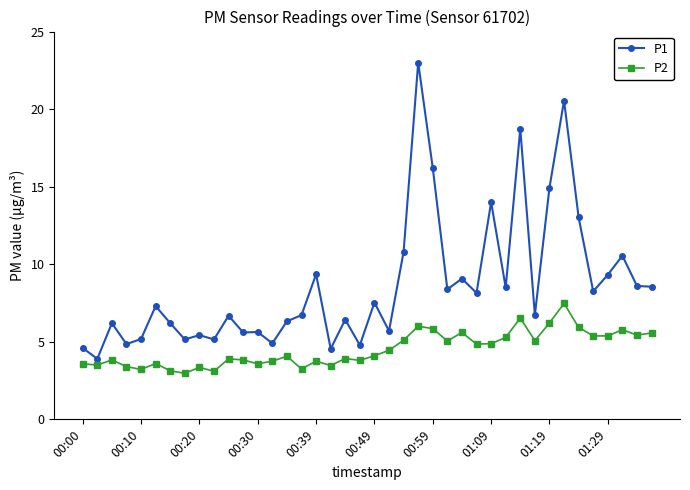

What is the greatest value displayed?

23.0